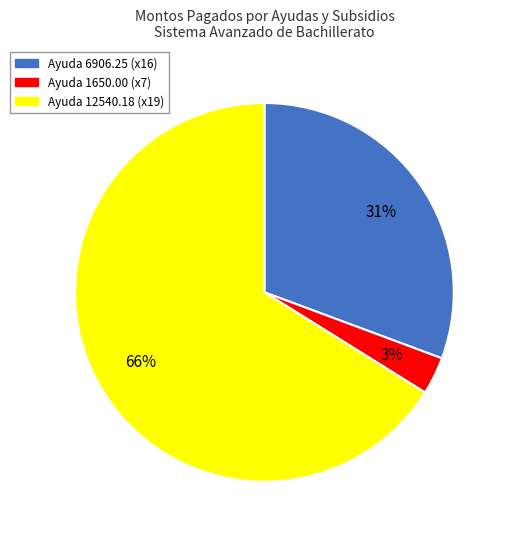

Count the number of slices in the pie.

3